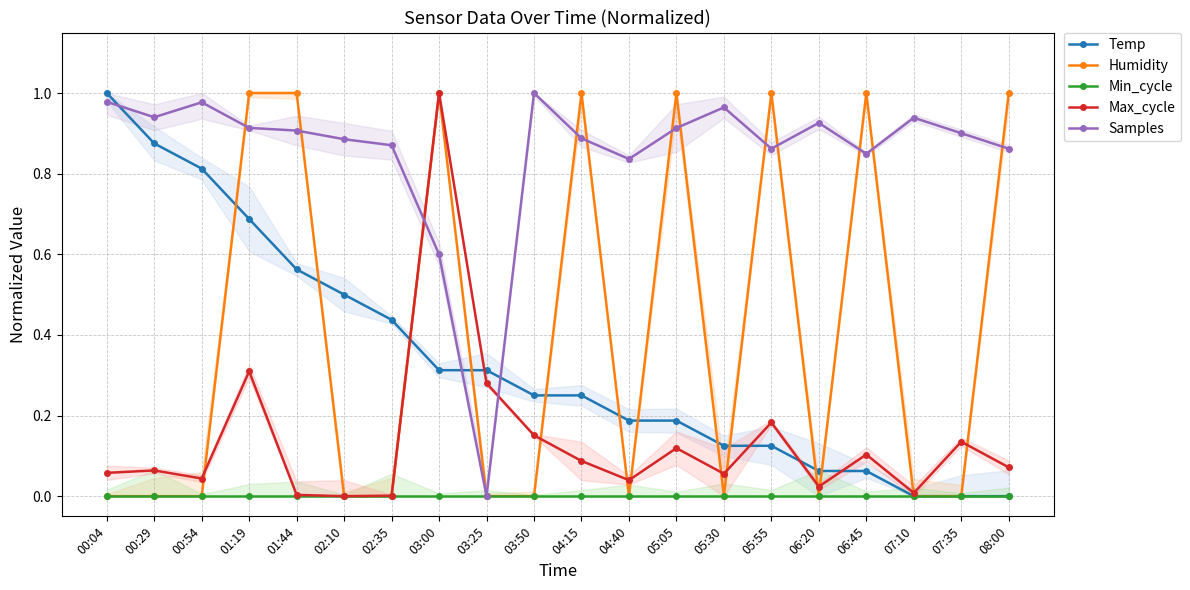

What is the maximum value for Max_cycle?

1.0